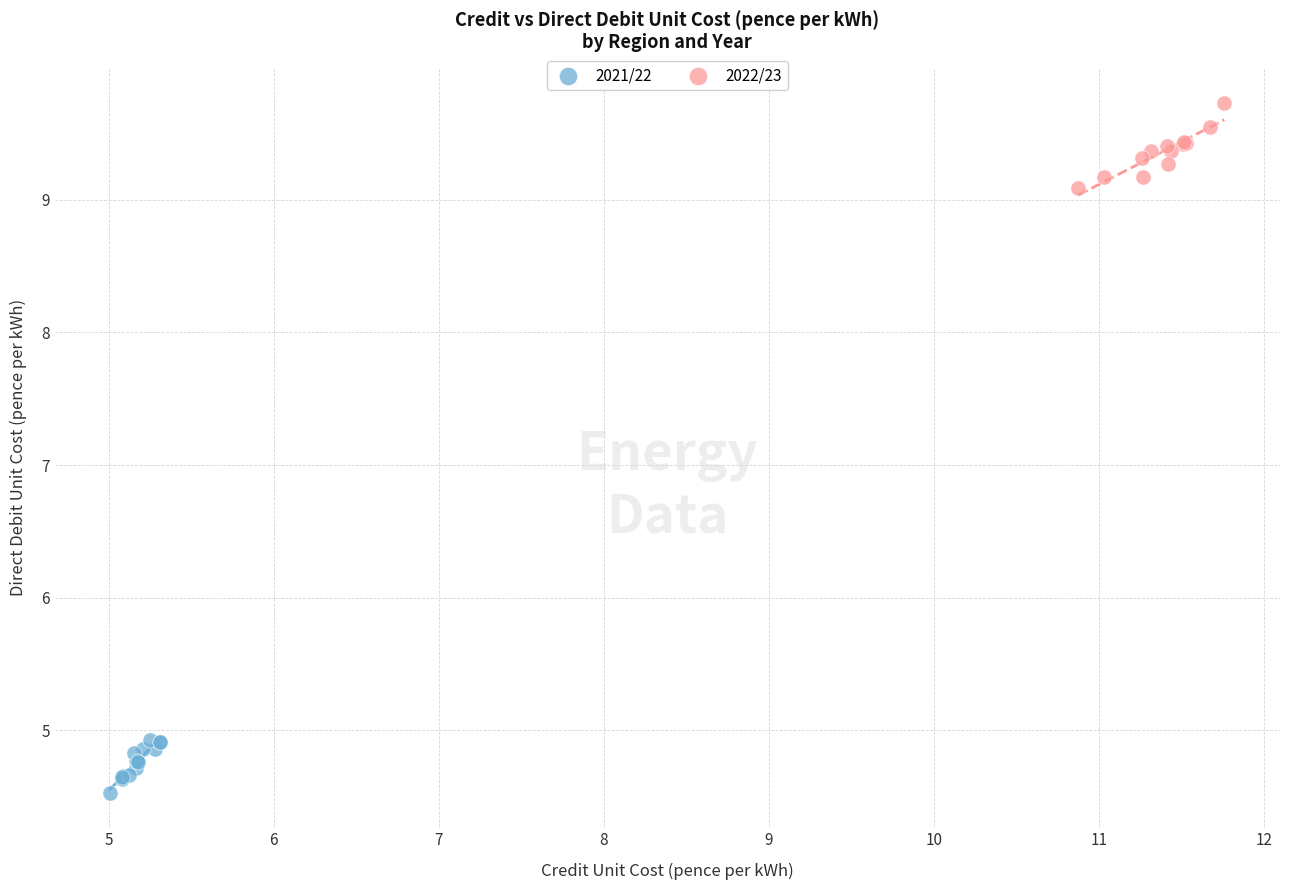

Which series reaches the minimum Y coordinate?

2021/22